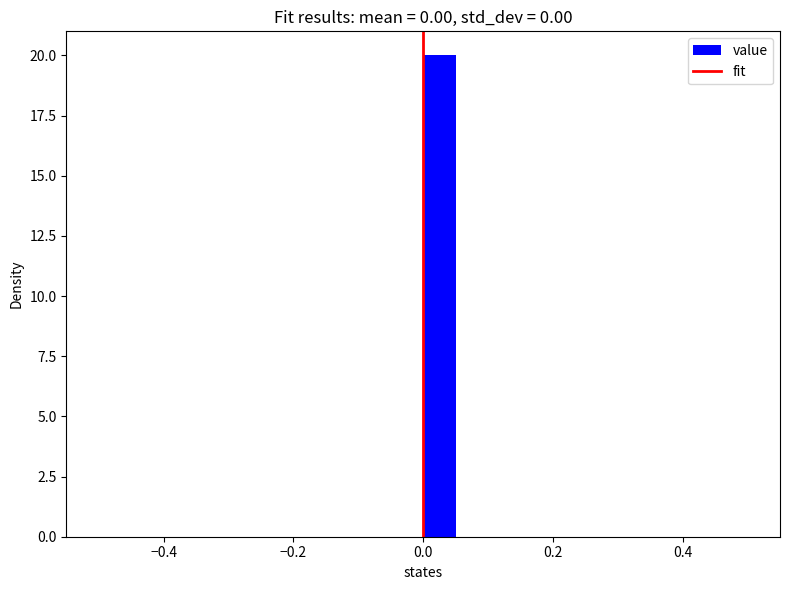

Around what value on the x-axis is the tallest bar? Give the approximate position of its centre, as read against the axis.

0.02